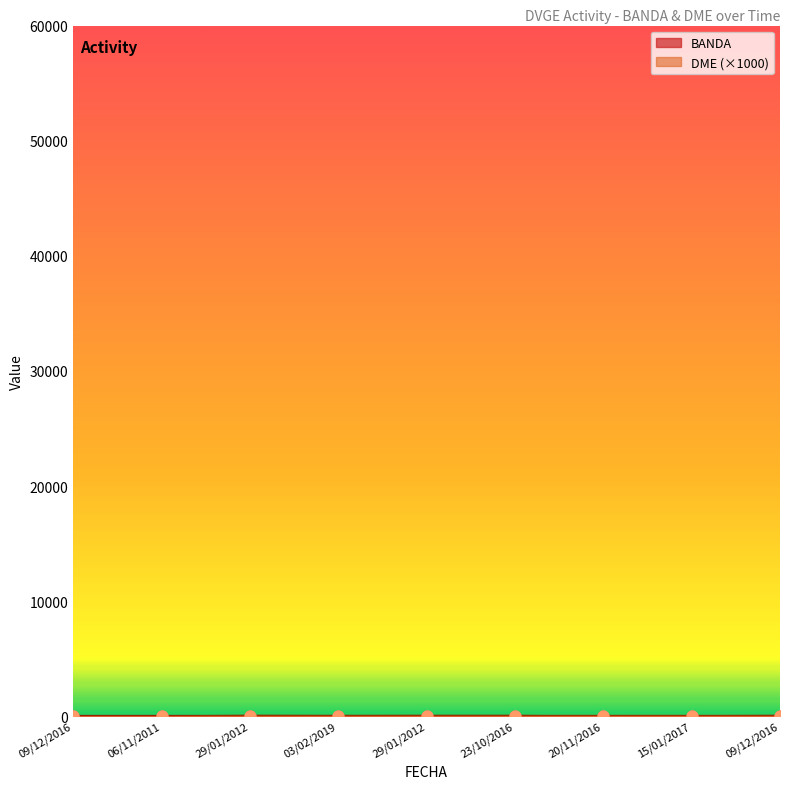

At which category is the sum across all series the highest?

29/01/2012